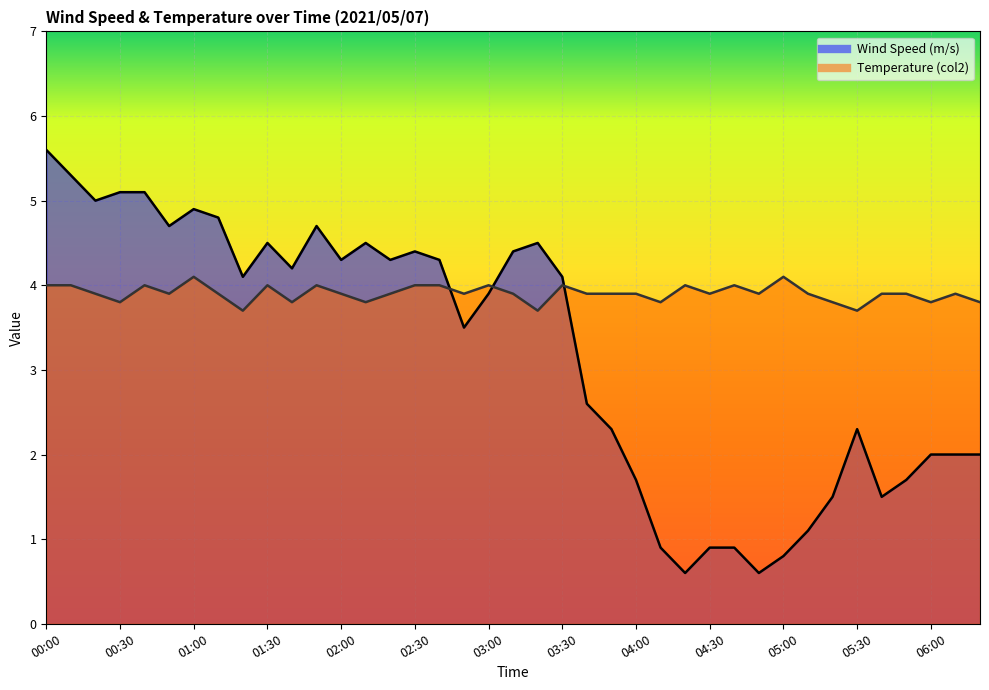

Reading right to left, what are all the values shown in this chart?

Wind Speed (m/s): 06:20=2.0	06:10=2.0	06:00=2.0	05:50=1.7	05:40=1.5	05:30=2.3	05:20=1.5	05:10=1.1	05:00=0.8	04:50=0.6	04:40=0.9	04:30=0.9	04:20=0.6	04:10=0.9	04:00=1.7	03:50=2.3	03:40=2.6	03:30=4.1	03:20=4.5	03:10=4.4	03:00=3.9	02:50=3.5	02:40=4.3	02:30=4.4	02:20=4.3	02:10=4.5	02:00=4.3	01:50=4.7	01:40=4.2	01:30=4.5	01:20=4.1	01:10=4.8	01:00=4.9	00:50=4.7	00:40=5.1	00:30=5.1	00:20=5.0	00:10=5.3	00:00=5.6
Temperature (col2): 06:20=3.8	06:10=3.9	06:00=3.8	05:50=3.9	05:40=3.9	05:30=3.7	05:20=3.8	05:10=3.9	05:00=4.1	04:50=3.9	04:40=4.0	04:30=3.9	04:20=4.0	04:10=3.8	04:00=3.9	03:50=3.9	03:40=3.9	03:30=4.0	03:20=3.7	03:10=3.9	03:00=4.0	02:50=3.9	02:40=4.0	02:30=4.0	02:20=3.9	02:10=3.8	02:00=3.9	01:50=4.0	01:40=3.8	01:30=4.0	01:20=3.7	01:10=3.9	01:00=4.1	00:50=3.9	00:40=4.0	00:30=3.8	00:20=3.9	00:10=4.0	00:00=4.0